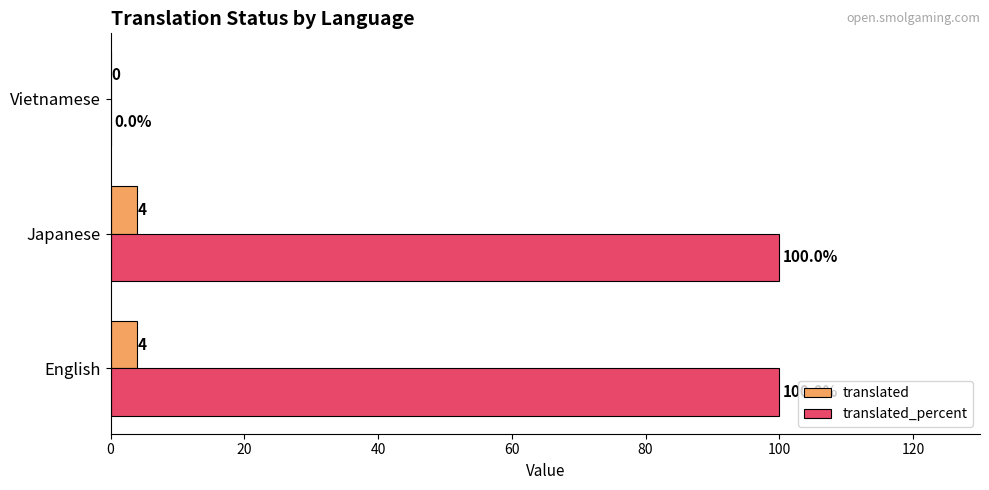

Between Japanese and Vietnamese, which series saw the biggest shift?

translated_percent